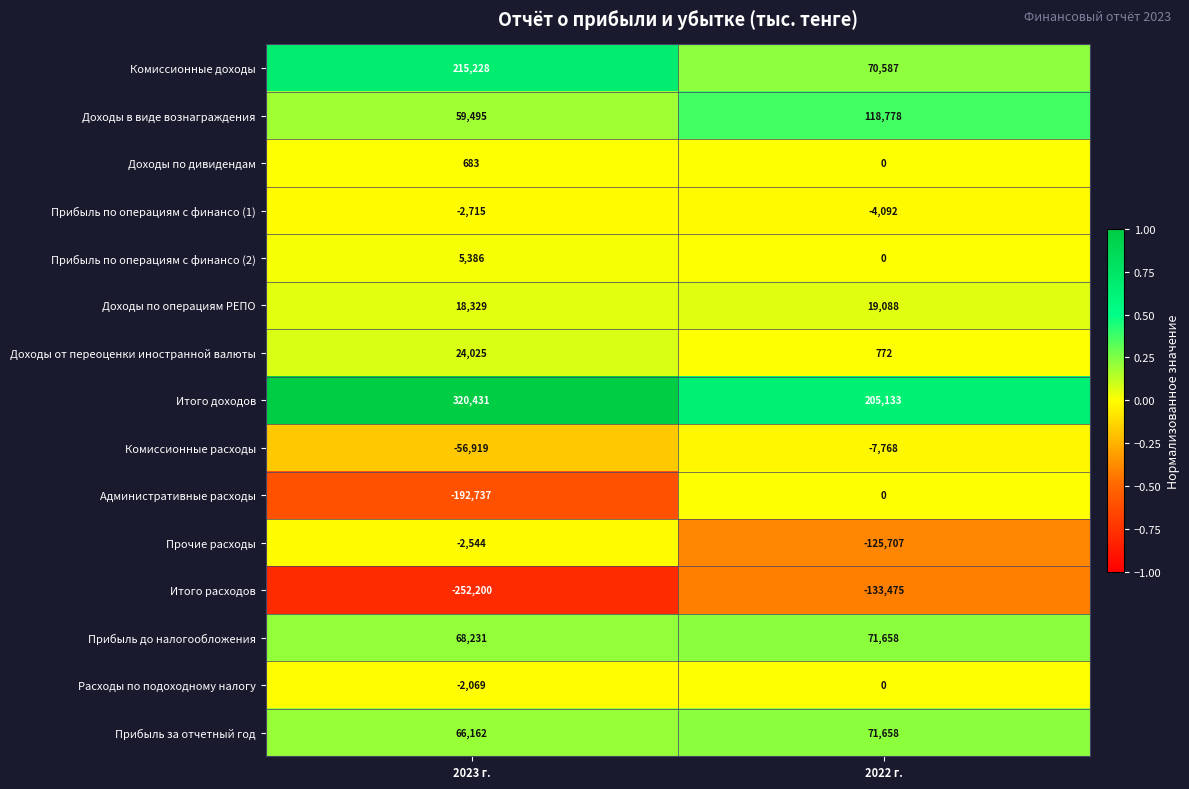

Rank the series at 2023 г. from lowest to highest value.

Итого расходов, Административные расходы, Комиссионные расходы, Прибыль по операциям с финансо (1), Прочие расходы, Расходы по подоходному налогу, Доходы по дивидендам, Прибыль по операциям с финансо (2), Доходы по операциям РЕПО, Доходы от переоценки иностранной валюты, Доходы в виде вознаграждения, Прибыль за отчетный год, Прибыль до налогообложения, Комиссионные доходы, Итого доходов